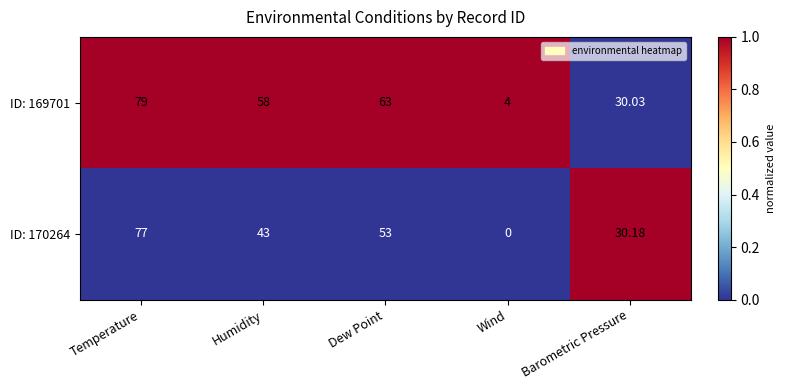

At Dew Point, list the series in order from smallest to largest.

ID: 170264, ID: 169701